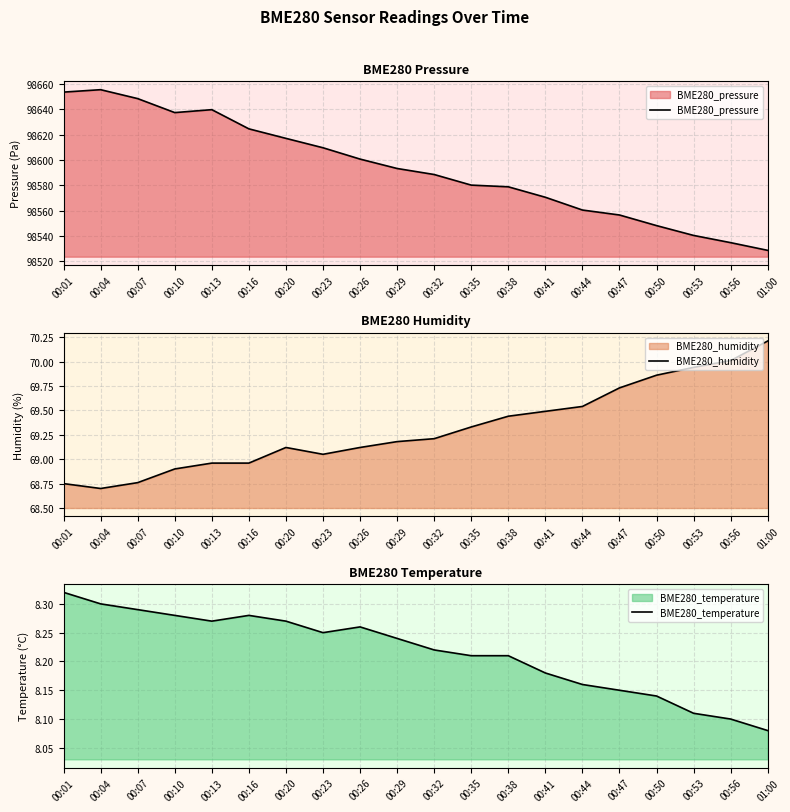

What is the sum of the BME280_temperature values at 00:01 and 00:23?

16.6